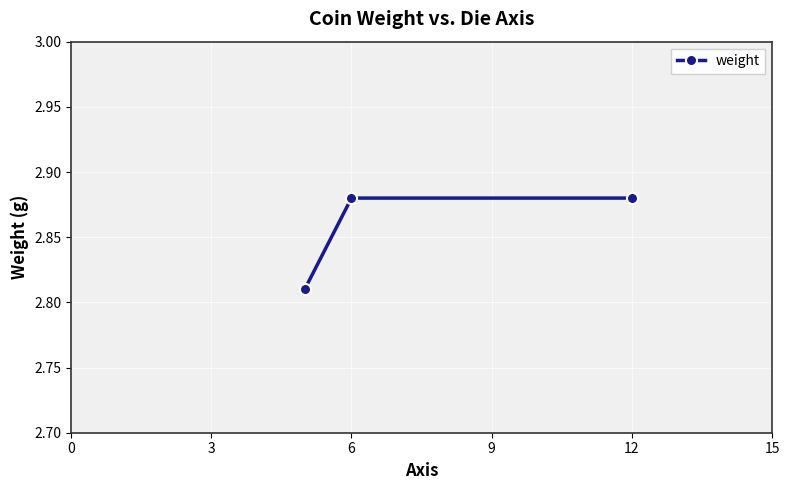

How many values are between 2 and 3?

3